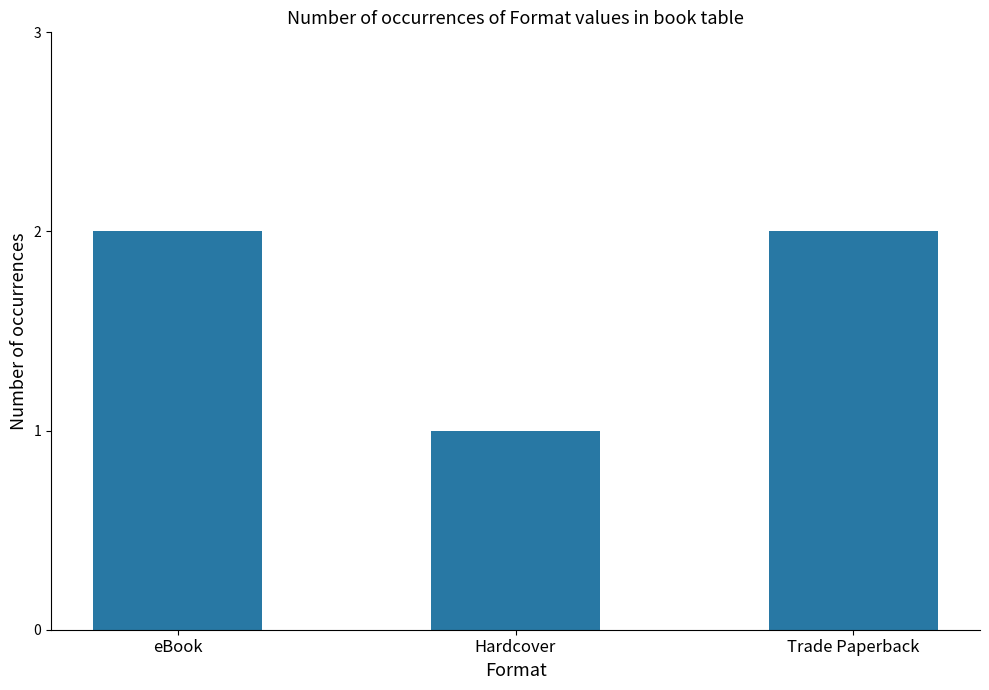

What is the minimum value shown in the chart?

1